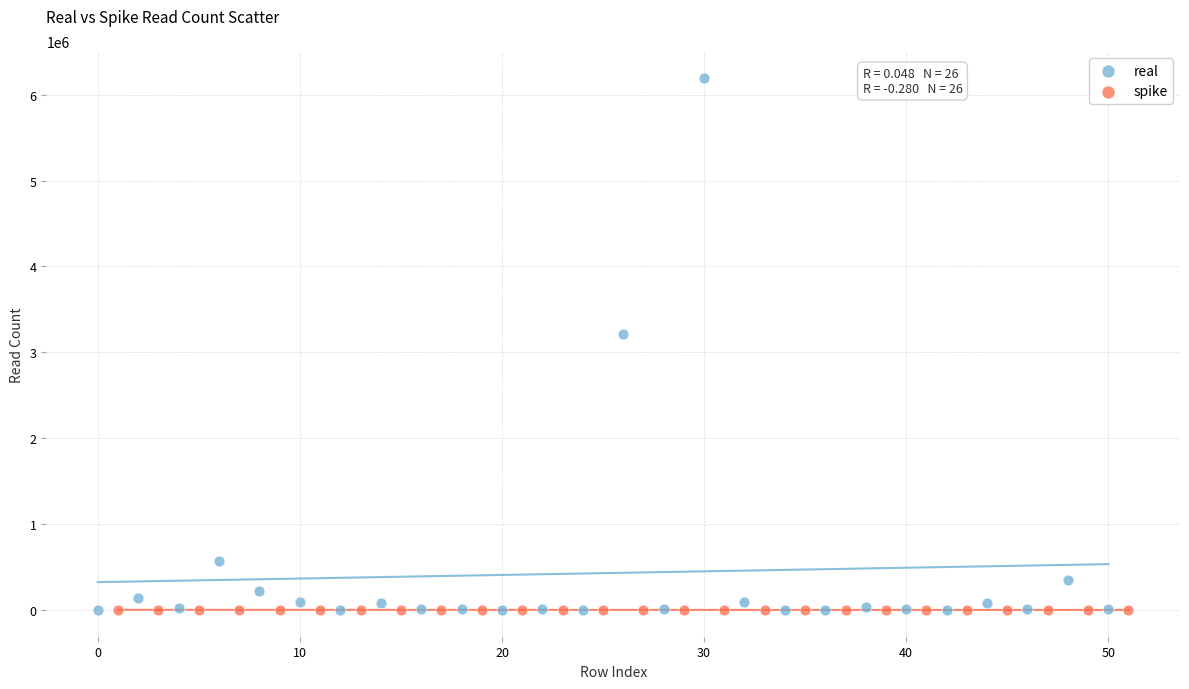

Which series has the widest spread of Y values?

real